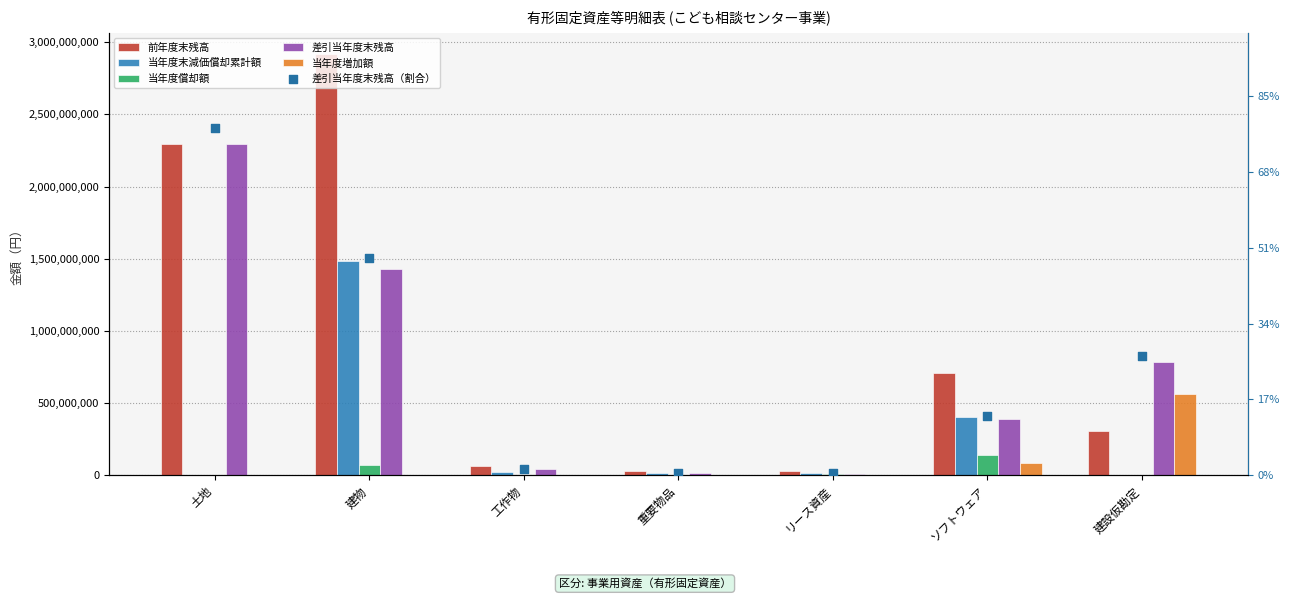

At how many categories does at least one series exceed 2791510356?

1